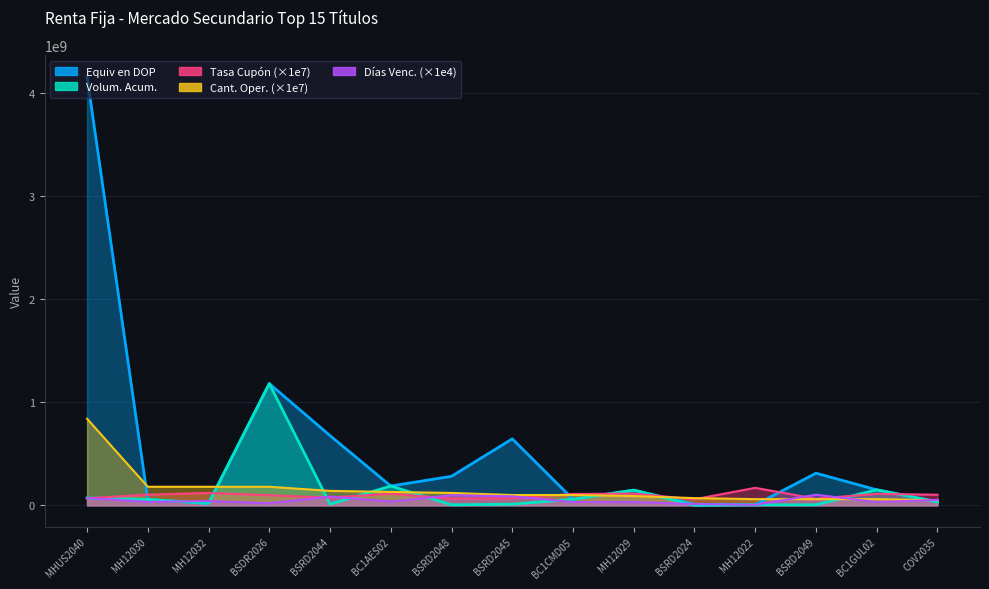

What is the difference between the second highest and minimum values in the Equiv en DOP series?

1175934193.8